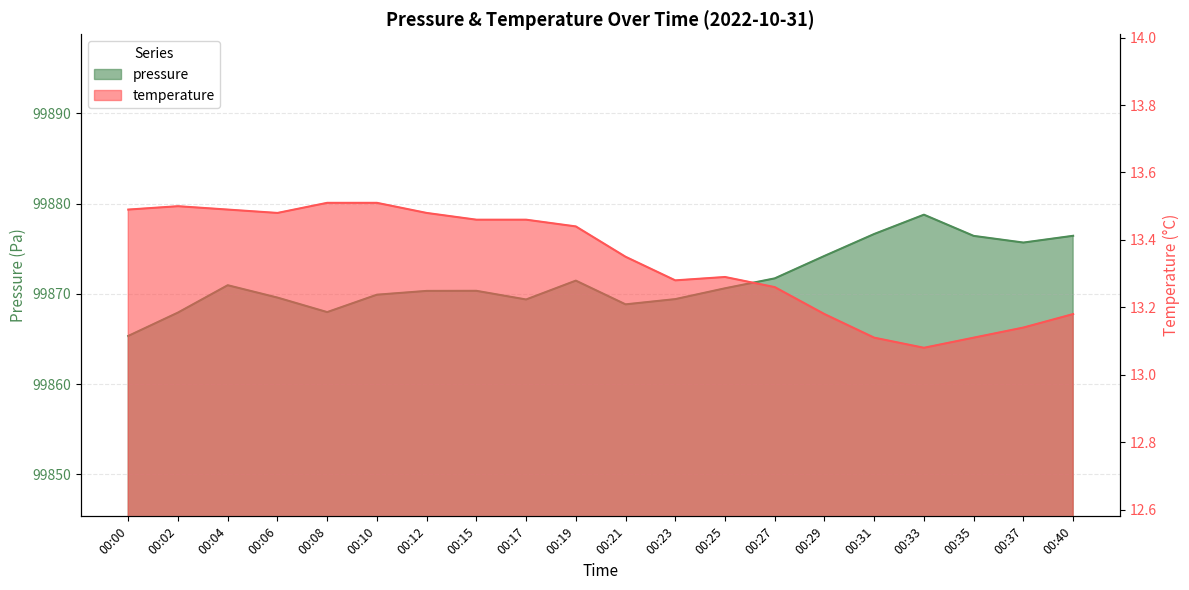

At 00:15, list the series in order from smallest to largest.

temperature, pressure